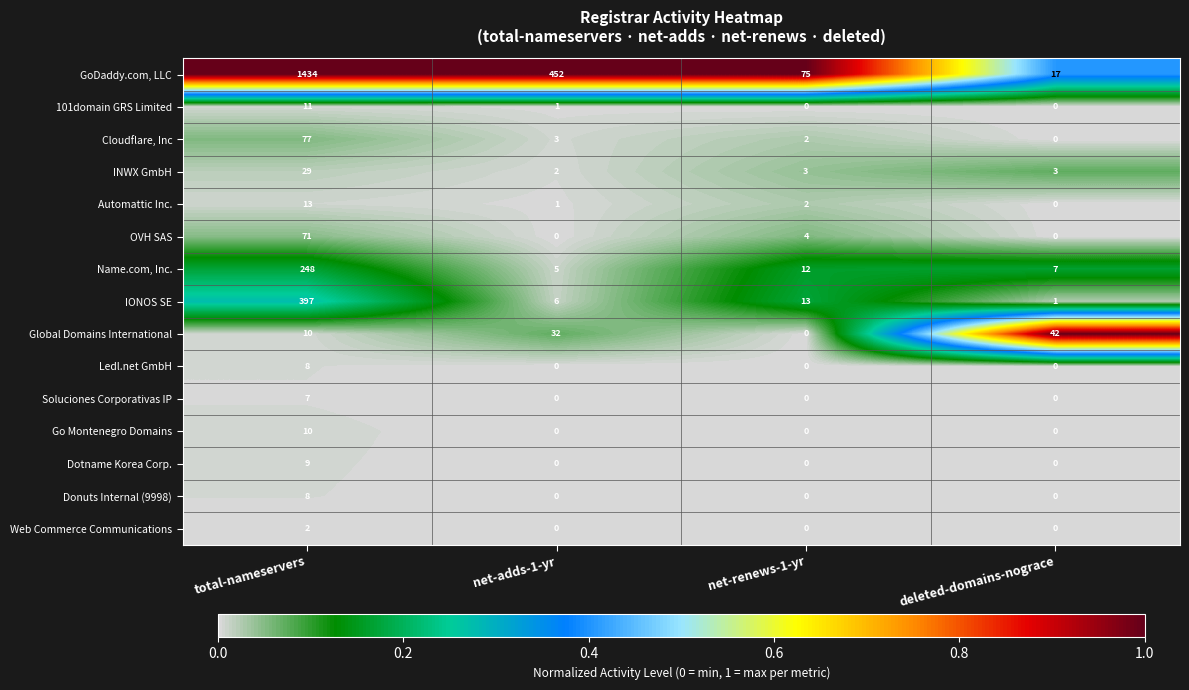

Is it true that Ledl.net GmbH equals 5 at net-renews-1-yr?

False